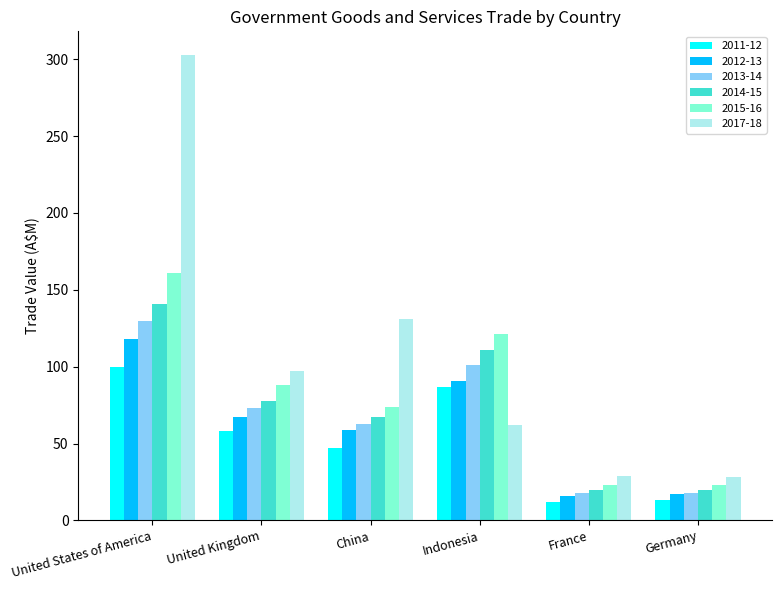

What is the maximum value shown in the chart?

303